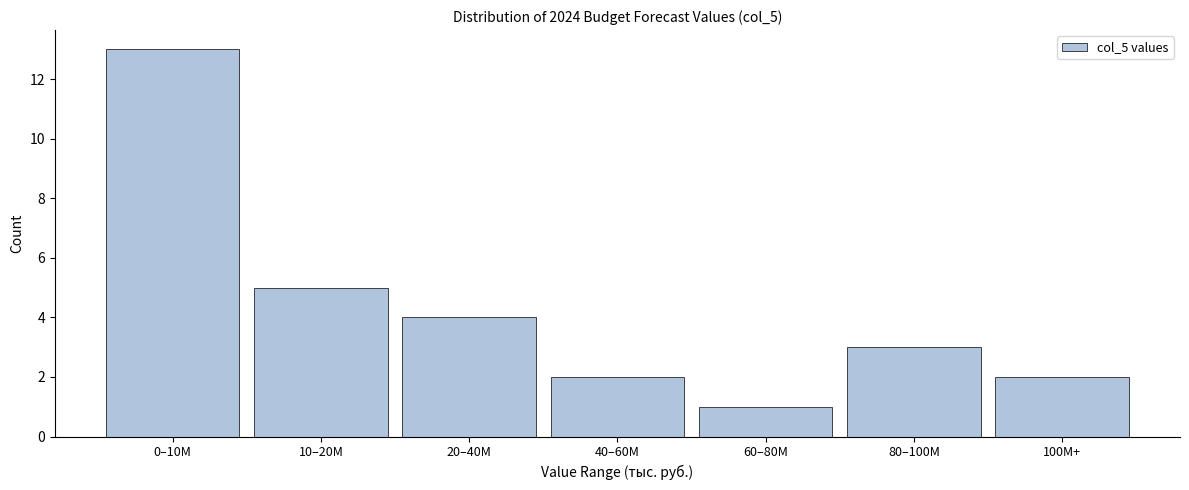

Reading left to right, list all the values displayed in this chart.

0–10M=13	10–20M=5	20–40M=4	40–60M=2	60–80M=1	80–100M=3	100M+=2